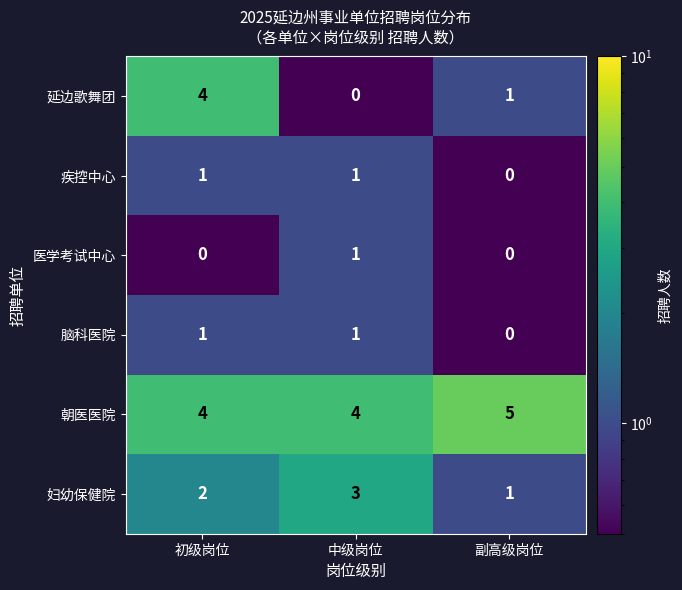

Reading right to left, transcribe all the data shown in this chart.

延边歌舞团: 1	0	4
疾控中心: 0	1	1
医学考试中心: 0	1	0
脑科医院: 0	1	1
朝医医院: 5	4	4
妇幼保健院: 1	3	2